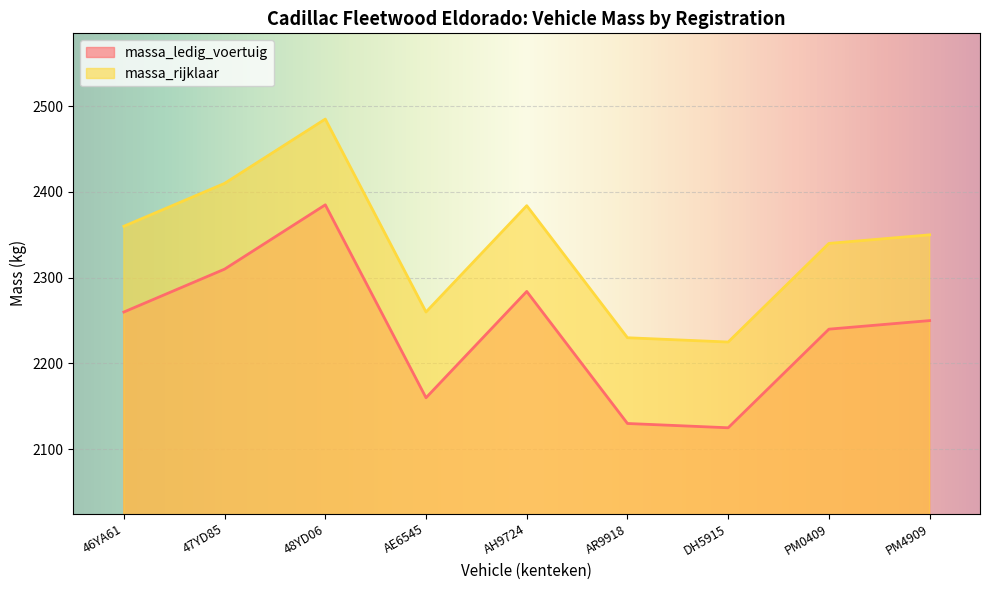

In massa_ledig_voertuig, how many points are lower than both neighbors (excluding endpoints)?

2